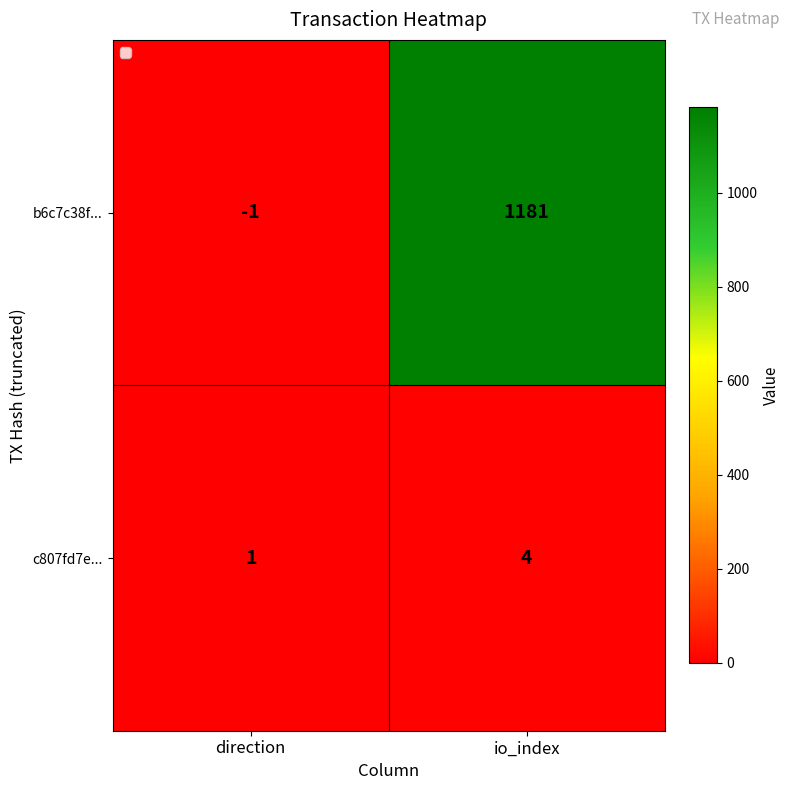

At which category does the chart reach its peak across all series?

io_index